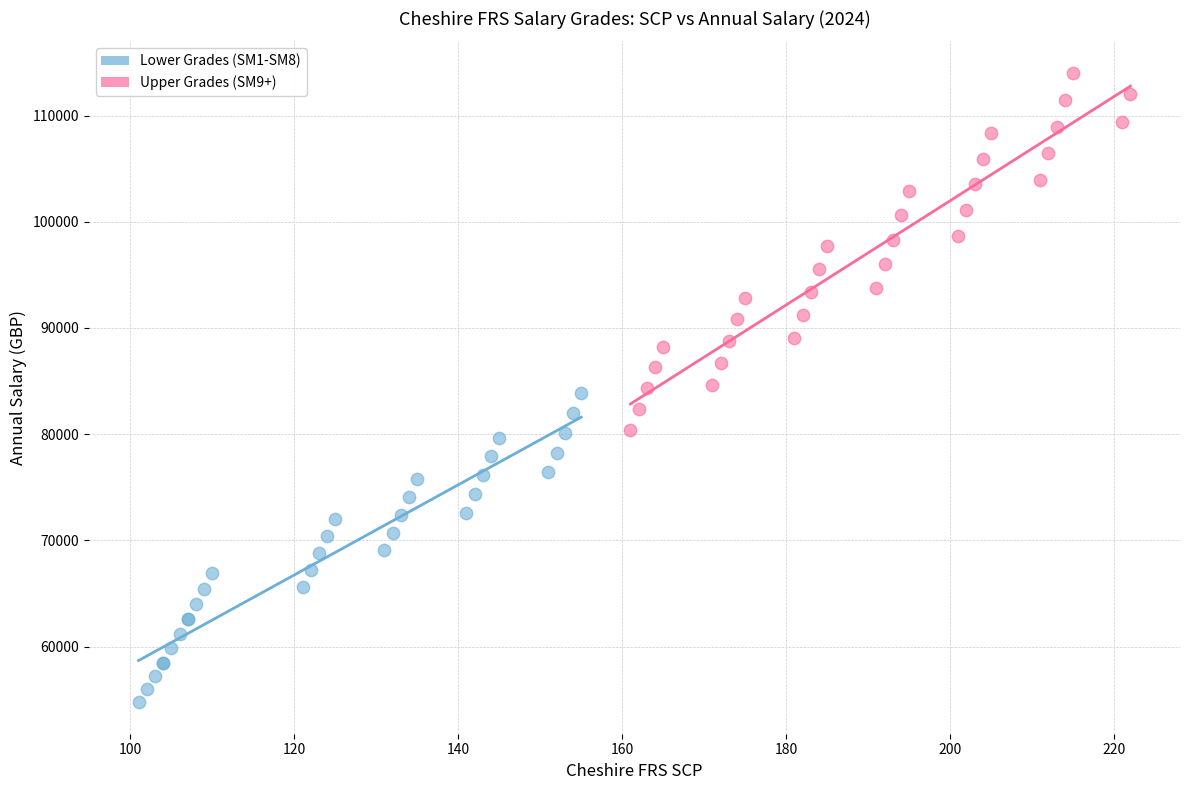

Which series contains the highest Y value?

Upper Grades (SM9+)